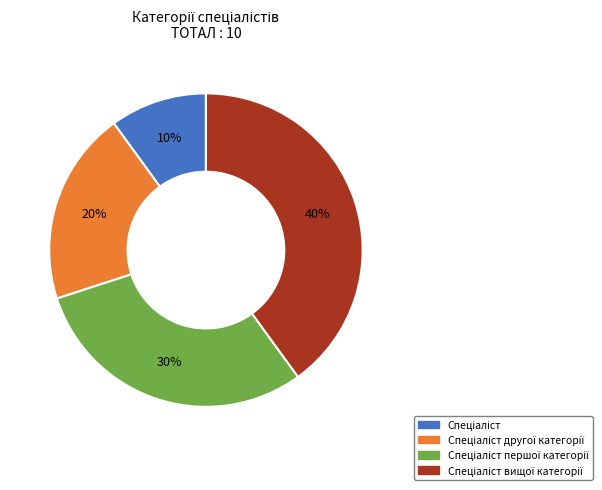

Count the number of slices in the pie.

4